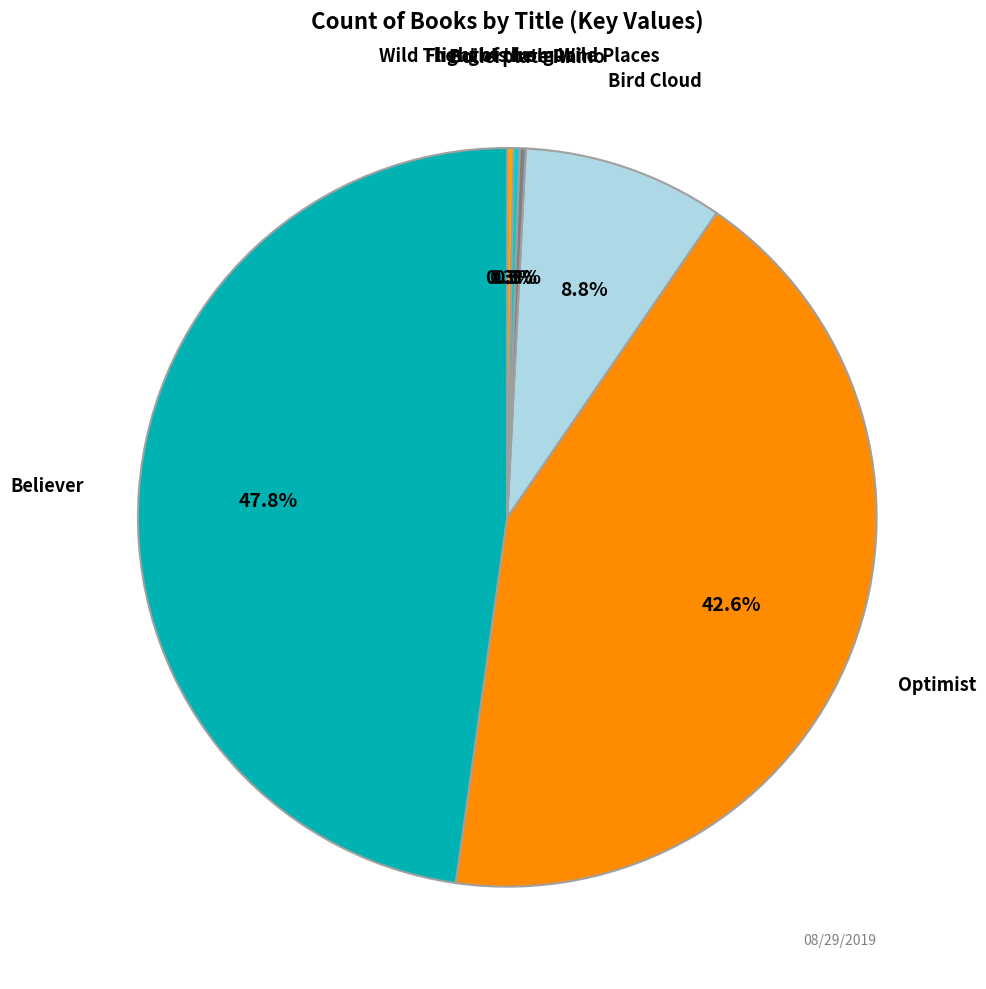

How many segments does this pie chart have?

6